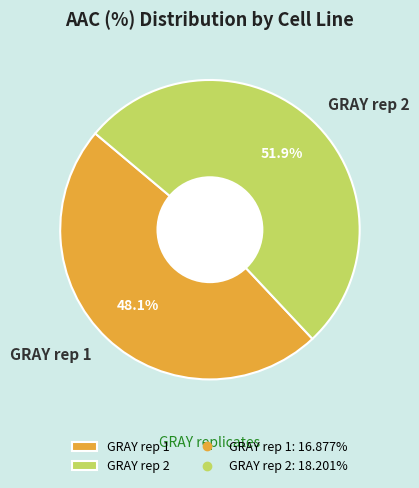

What is the largest slice in the pie chart?

GRAY rep 2